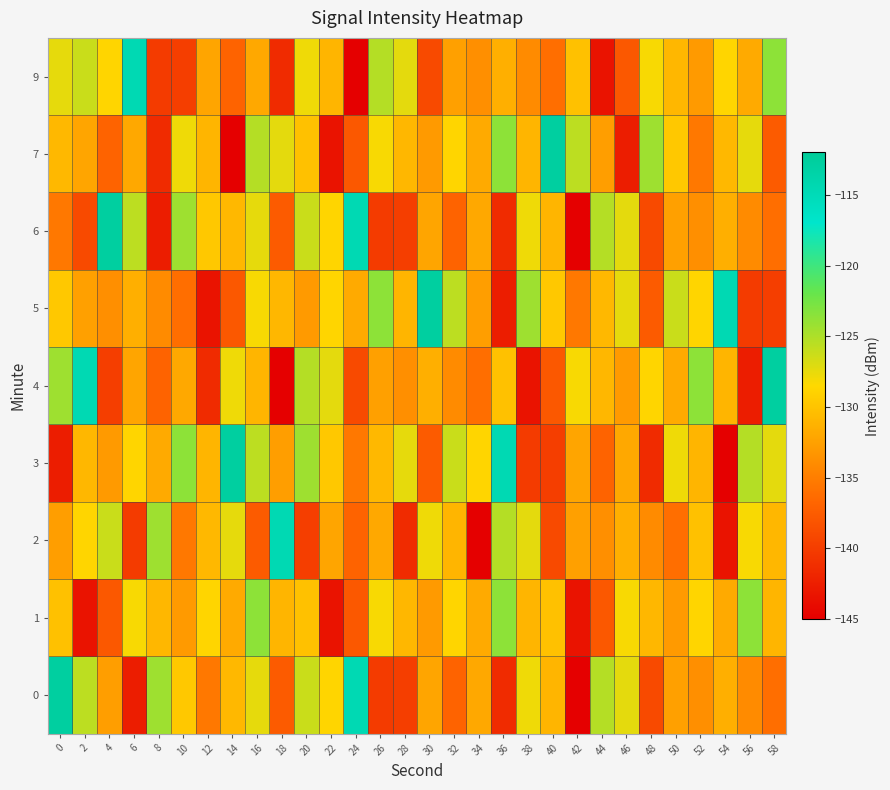

Reading left to right, what are all the values shown in this chart?

0: 0=-112.8	2=-125.6	4=-132.6	6=-142.6	8=-124.4	10=-129.7	12=-135.4	14=-130.8	16=-127.4	18=-137.5	20=-126.2	22=-128.7	24=-114.6	26=-140.2	28=-139.9	30=-132.2	32=-137.0	34=-132.0	36=-141.5	38=-127.8	40=-131.0	42=-145.4	44=-125.3	46=-127.3	48=-138.9	50=-132.5	52=-133.8	54=-131.4	56=-134.0	58=-136.2
1: 0=-130.1	2=-143.4	4=-137.8	6=-128.2	8=-130.9	10=-133.0	12=-128.7	14=-131.8	16=-123.6	18=-131.1	20=-130.1	22=-143.4	24=-137.8	26=-128.2	28=-130.9	30=-133.0	32=-128.7	34=-131.8	36=-123.6	38=-131.1	40=-130.1	42=-143.4	44=-137.8	46=-128.2	48=-130.9	50=-133.0	52=-128.7	54=-131.8	56=-123.6	58=-131.1
2: 0=-132.6	2=-128.7	4=-126.2	6=-140.2	8=-124.4	10=-135.4	12=-130.8	14=-127.4	16=-137.5	18=-114.6	20=-139.9	22=-132.2	24=-137.0	26=-132.0	28=-141.5	30=-127.8	32=-131.0	34=-145.4	36=-125.3	38=-127.3	40=-138.9	42=-132.5	44=-133.8	46=-131.4	48=-134.0	50=-136.2	52=-130.1	54=-143.4	56=-128.2	58=-130.9
3: 0=-142.6	2=-130.9	4=-133.0	6=-128.7	8=-131.8	10=-123.6	12=-131.1	14=-112.8	16=-125.6	18=-132.6	20=-124.4	22=-129.7	24=-135.4	26=-130.8	28=-127.4	30=-137.5	32=-126.2	34=-128.7	36=-114.6	38=-140.2	40=-139.9	42=-132.2	44=-137.0	46=-132.0	48=-141.5	50=-127.8	52=-131.0	54=-145.4	56=-125.3	58=-127.3
4: 0=-124.4	2=-114.6	4=-139.9	6=-132.2	8=-137.0	10=-132.0	12=-141.5	14=-127.8	16=-131.0	18=-145.4	20=-125.3	22=-127.3	24=-138.9	26=-132.5	28=-133.8	30=-131.4	32=-134.0	34=-136.2	36=-130.1	38=-143.4	40=-137.8	42=-128.2	44=-130.9	46=-133.0	48=-128.7	50=-131.8	52=-123.6	54=-131.1	56=-142.6	58=-112.8
5: 0=-129.7	2=-132.5	4=-133.8	6=-131.4	8=-134.0	10=-136.2	12=-143.4	14=-137.8	16=-128.2	18=-130.9	20=-133.0	22=-128.7	24=-131.8	26=-123.6	28=-131.1	30=-112.8	32=-125.6	34=-132.6	36=-142.6	38=-124.4	40=-129.7	42=-135.4	44=-130.8	46=-127.4	48=-137.5	50=-126.2	52=-128.7	54=-114.6	56=-140.2	58=-139.9
6: 0=-135.4	2=-138.9	4=-112.8	6=-125.6	8=-142.6	10=-124.4	12=-129.7	14=-130.8	16=-127.4	18=-137.5	20=-126.2	22=-128.7	24=-114.6	26=-140.2	28=-139.9	30=-132.2	32=-137.0	34=-132.0	36=-141.5	38=-127.8	40=-131.0	42=-145.4	44=-125.3	46=-127.3	48=-138.9	50=-132.5	52=-133.8	54=-131.4	56=-134.0	58=-136.2
7: 0=-130.8	2=-132.2	4=-137.0	6=-132.0	8=-141.5	10=-127.8	12=-131.0	14=-145.4	16=-125.3	18=-127.3	20=-130.1	22=-143.4	24=-137.8	26=-128.2	28=-130.9	30=-133.0	32=-128.7	34=-131.8	36=-123.6	38=-131.1	40=-112.8	42=-125.6	44=-132.6	46=-142.6	48=-124.4	50=-129.7	52=-135.4	54=-130.8	56=-127.4	58=-137.5
9: 0=-127.4	2=-126.2	4=-128.7	6=-114.6	8=-140.2	10=-139.9	12=-132.2	14=-137.0	16=-132.0	18=-141.5	20=-127.8	22=-131.0	24=-145.4	26=-125.3	28=-127.3	30=-138.9	32=-132.5	34=-133.8	36=-131.4	38=-134.0	40=-136.2	42=-130.1	44=-143.4	46=-137.8	48=-128.2	50=-130.9	52=-133.0	54=-128.7	56=-131.8	58=-123.6